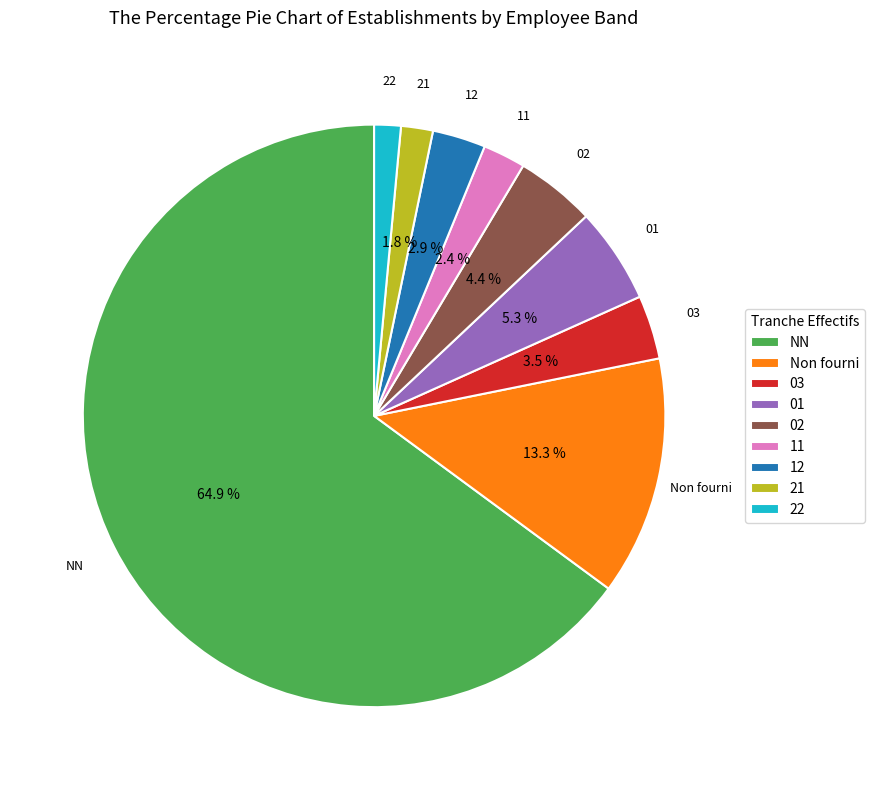

Which category has the biggest portion of the pie?

NN